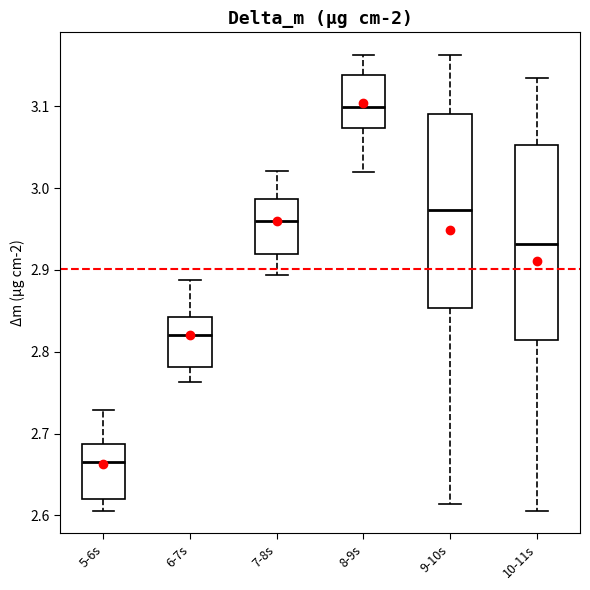

Where does the lower whisker of the box for 7-8s end on the y-axis? The values are not printed on the chart, so give them approximately, as read against the axis.

2.89